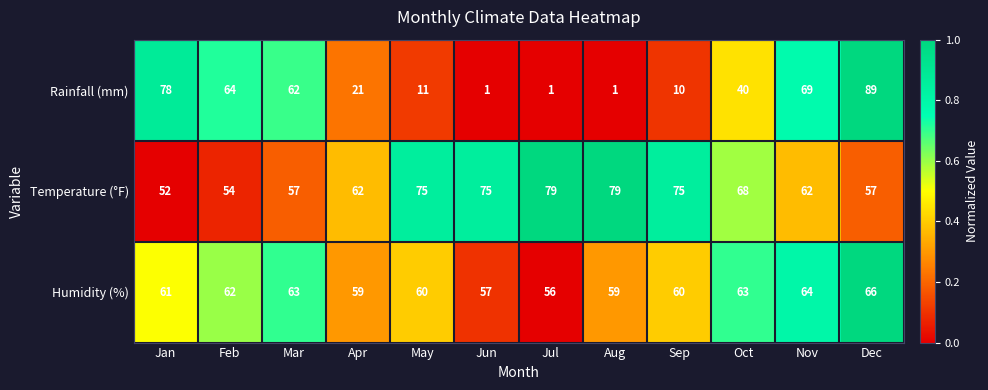

What is the approximate value of Temperature (°F) at Mar?

57